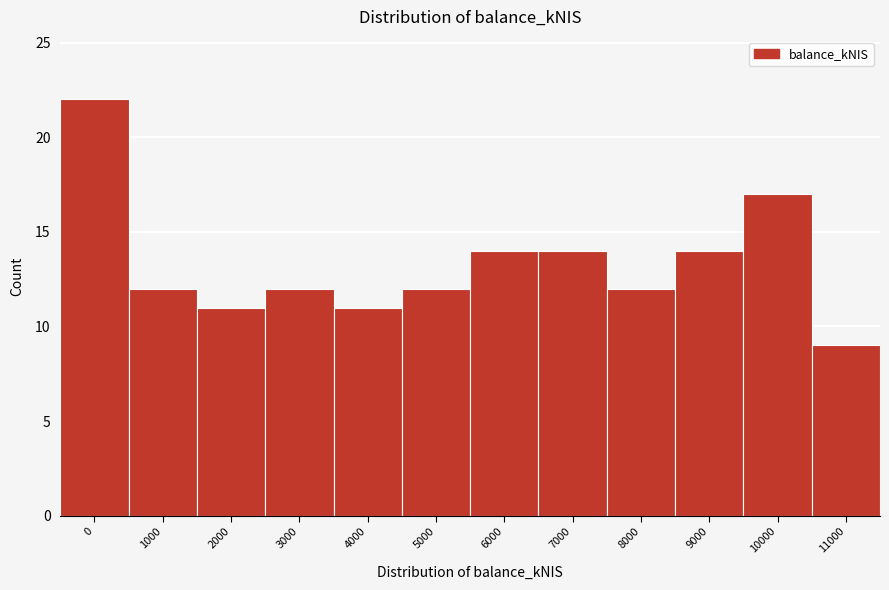

Reading right to left, what are all the values shown in this chart?

11000=9	10000=17	9000=14	8000=12	7000=14	6000=14	5000=12	4000=11	3000=12	2000=11	1000=12	0=22